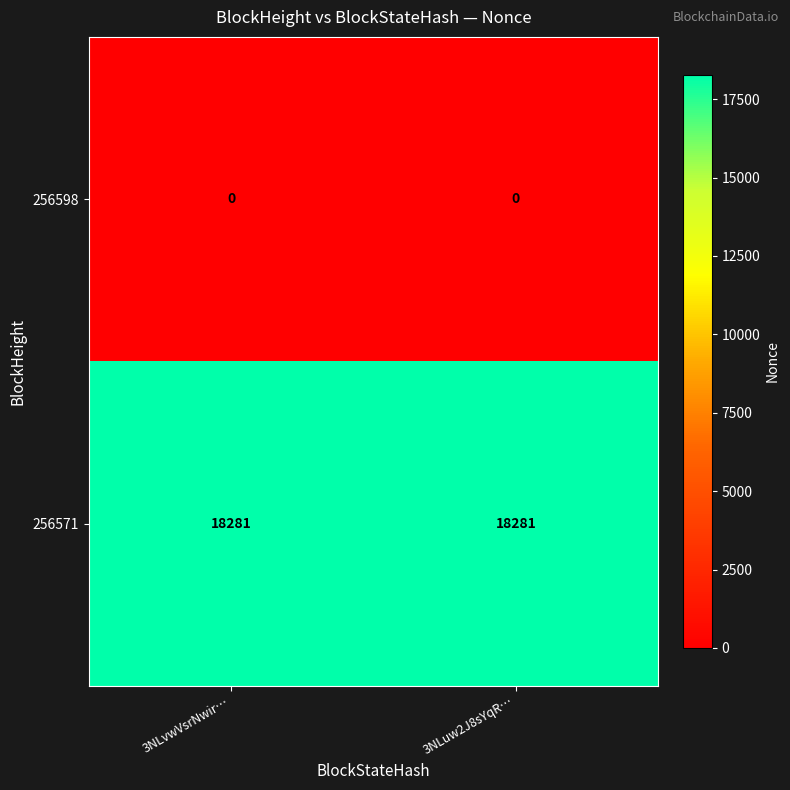

What is the total value across all series at 3NLvwVsrNwir…?

18281